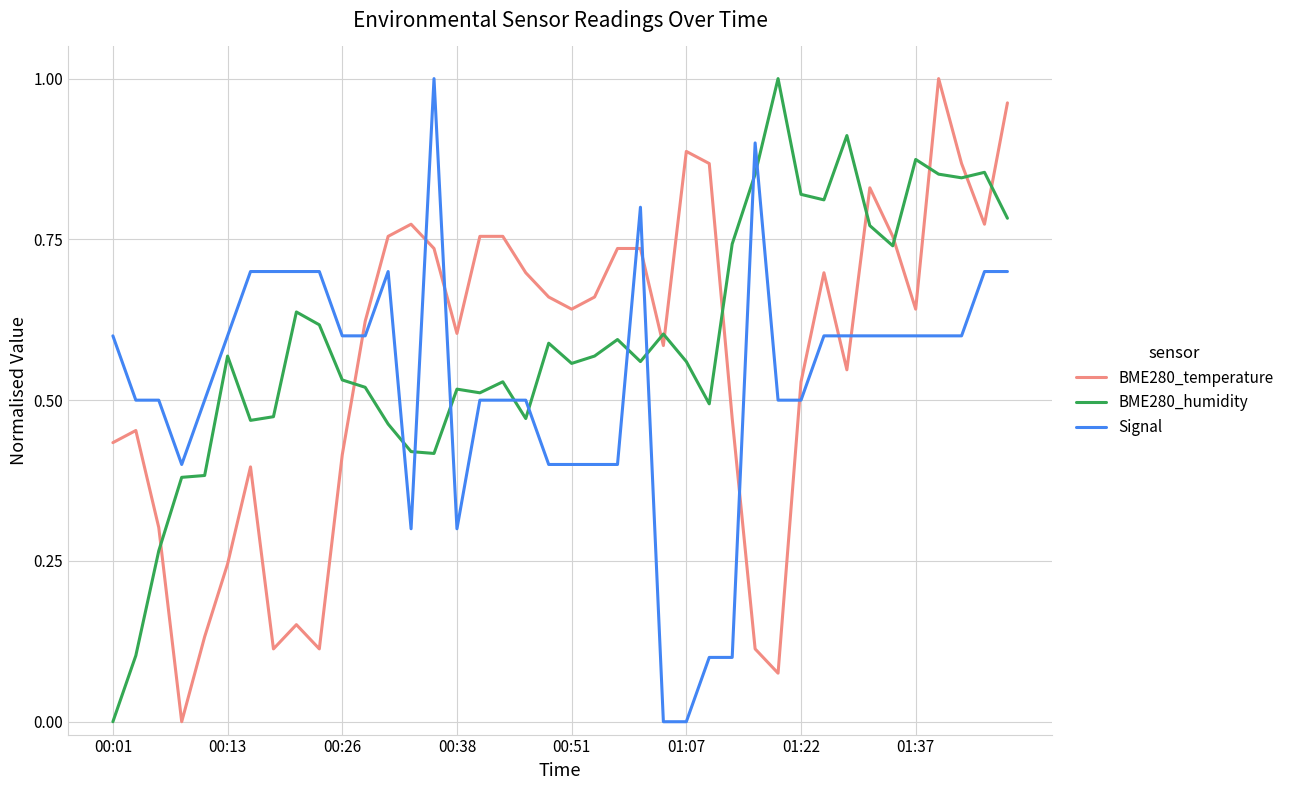

True or false: BME280_humidity and BME280_temperature cross at least once.

True